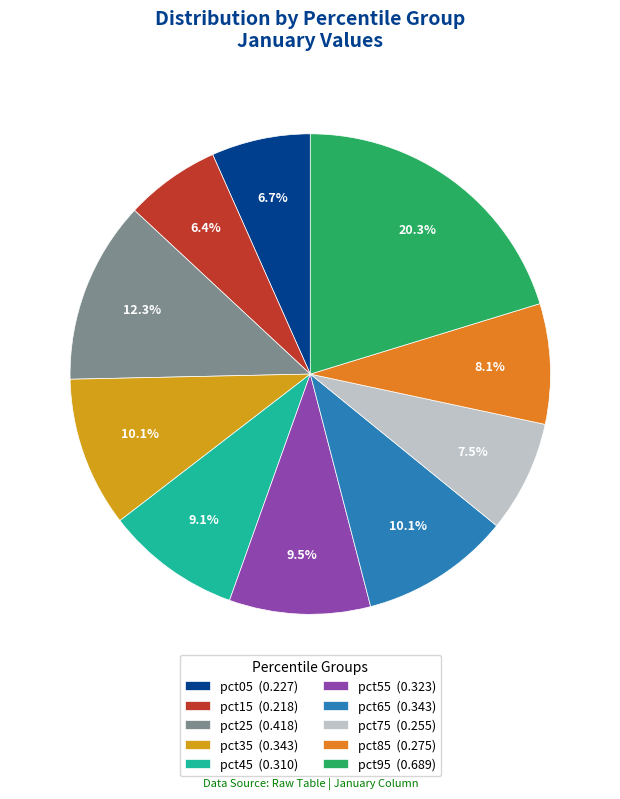

Do pct25 (0.418) and pct55 (0.323) together represent more than half of the pie?

No